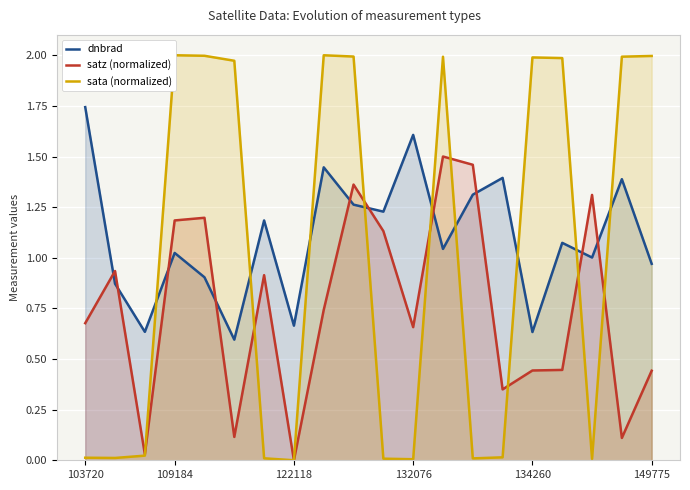

Which series has the widest spread of values?

sata (normalized)